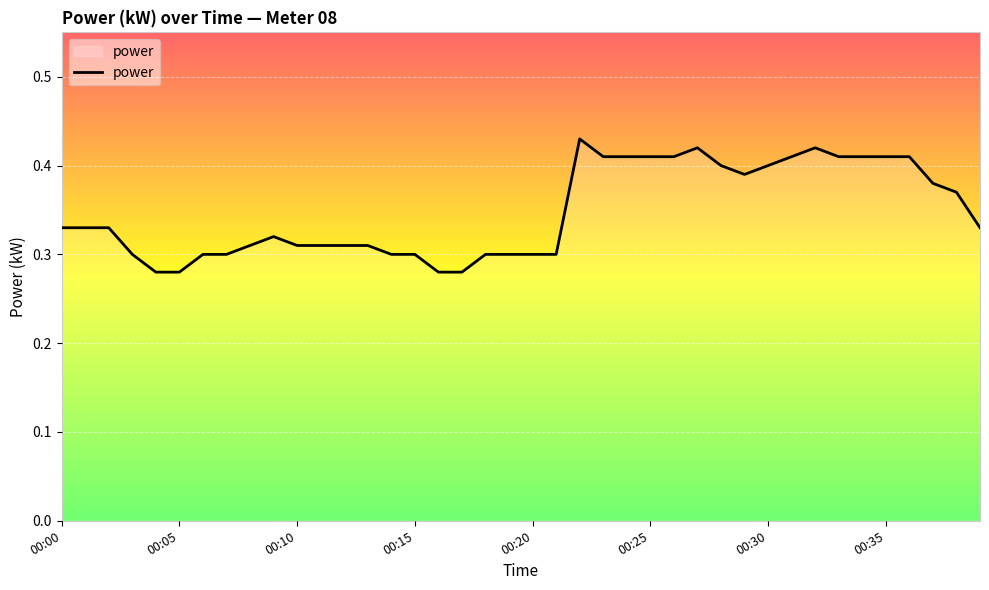

Between 00:35 and 00:20, which is larger?

00:35